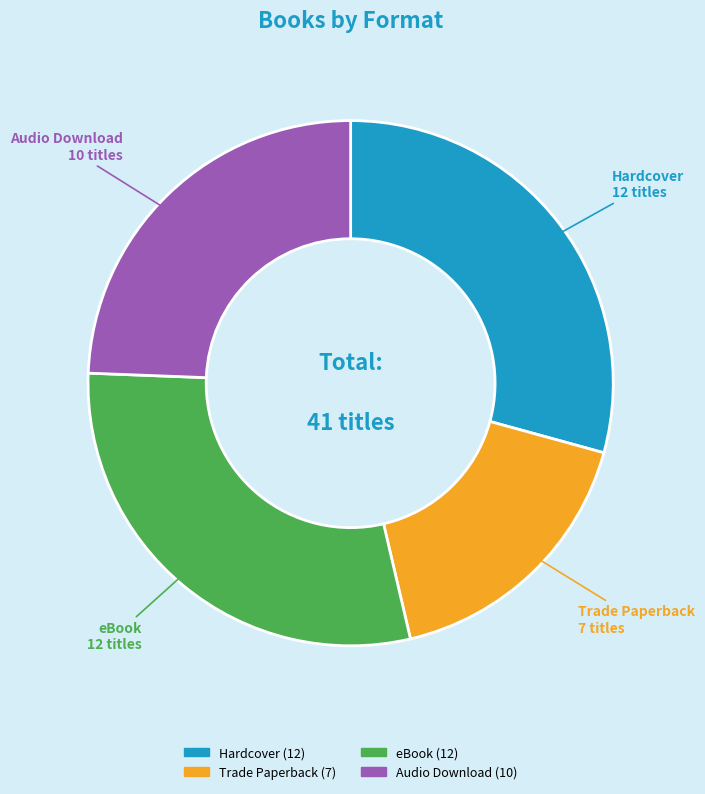

Is there a majority slice in this chart?

No